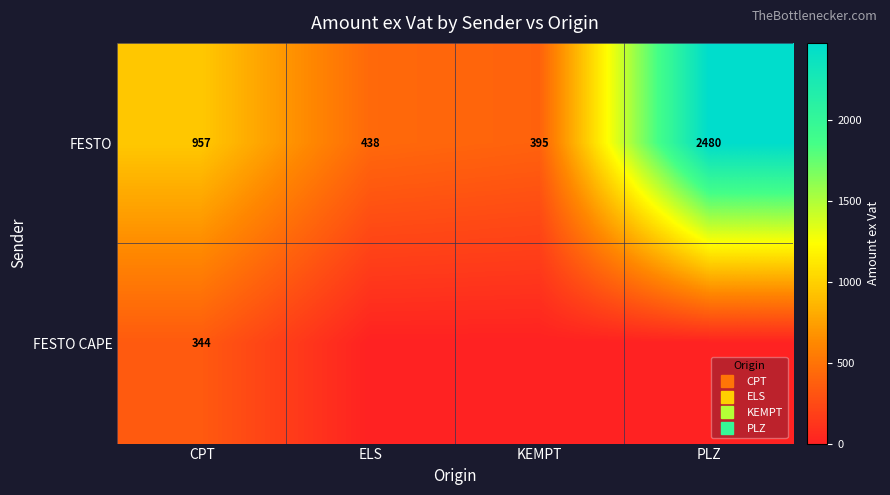

Count the number of categories in the chart.

4